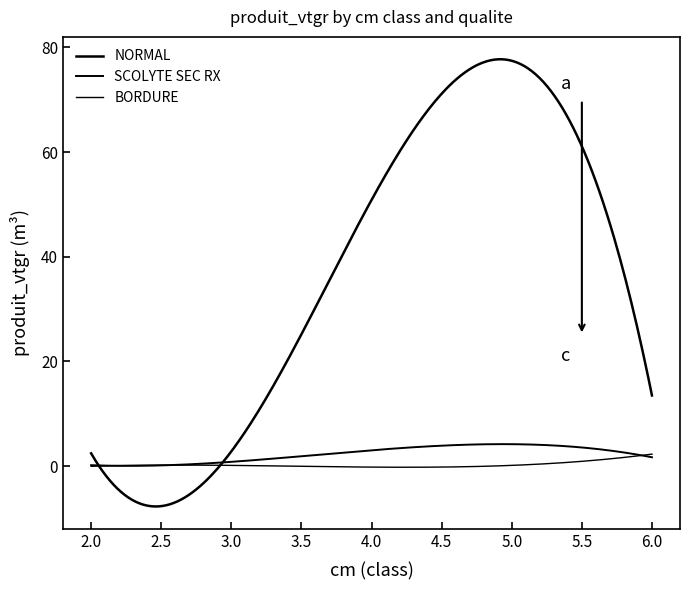

Is this an area chart (filled region under the line)?

No